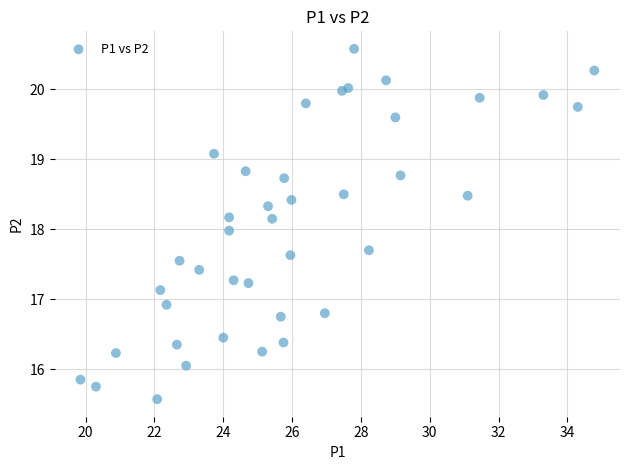

What is the range of Y values (max minus min)?

5.0